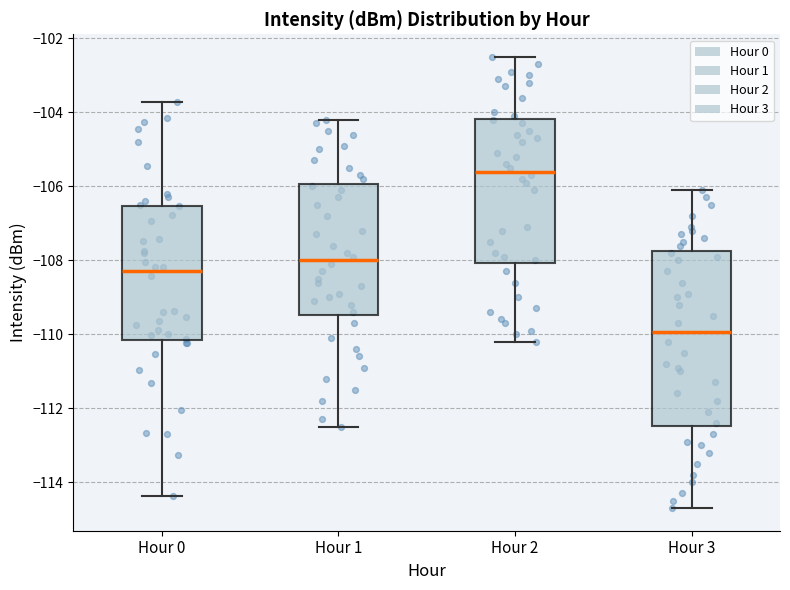

Which box's median line is the lowest?

Hour 3